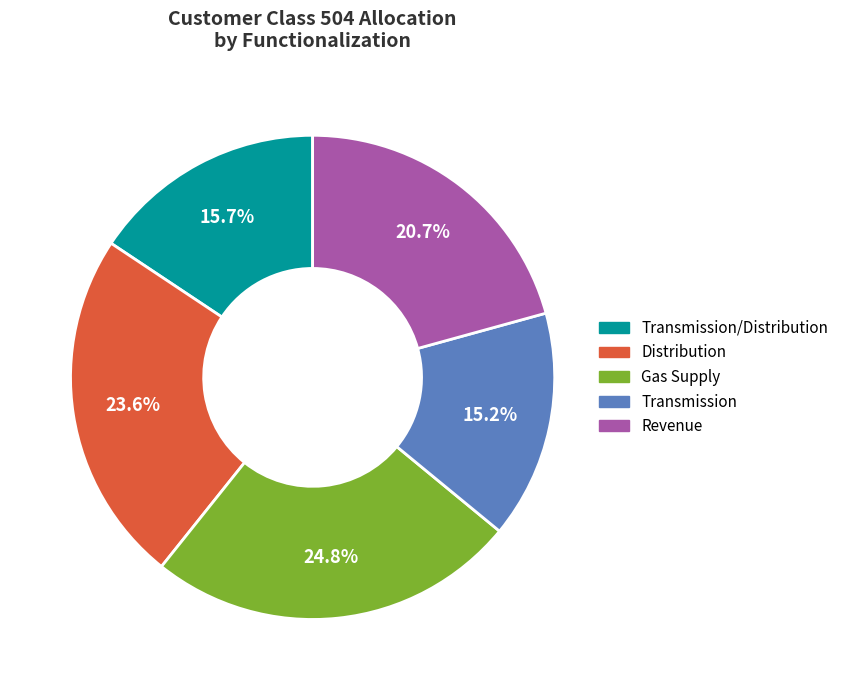

To the nearest percent, what is the average slice percentage?

20%